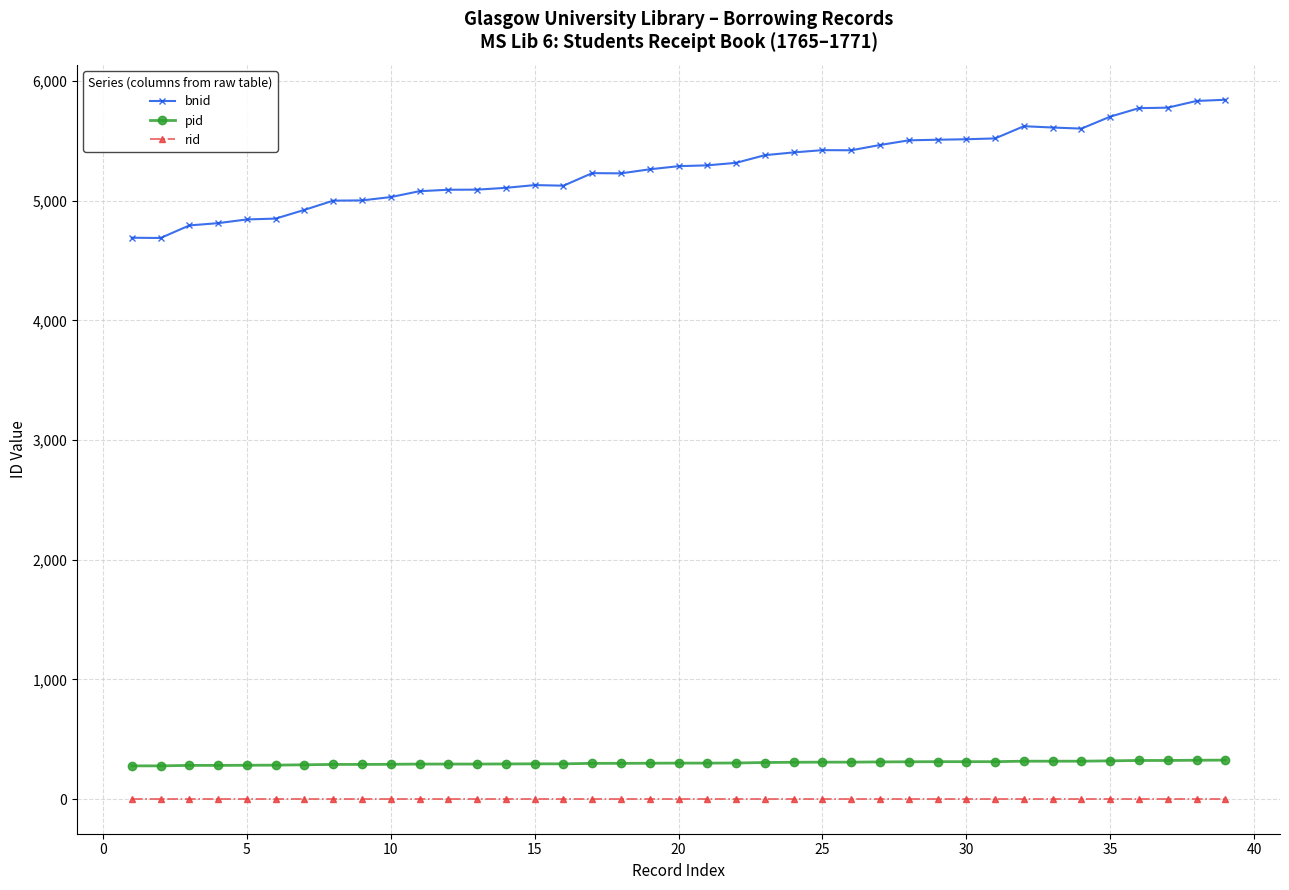

Which series has the largest total across all categories?

bnid